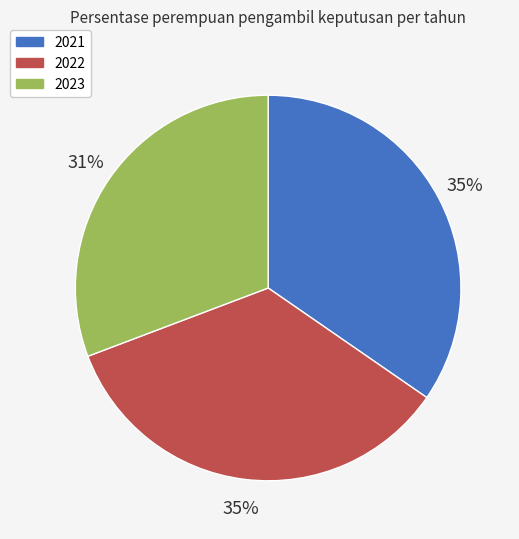

The 2022 slice represents 35% of the pie. True or false?

True